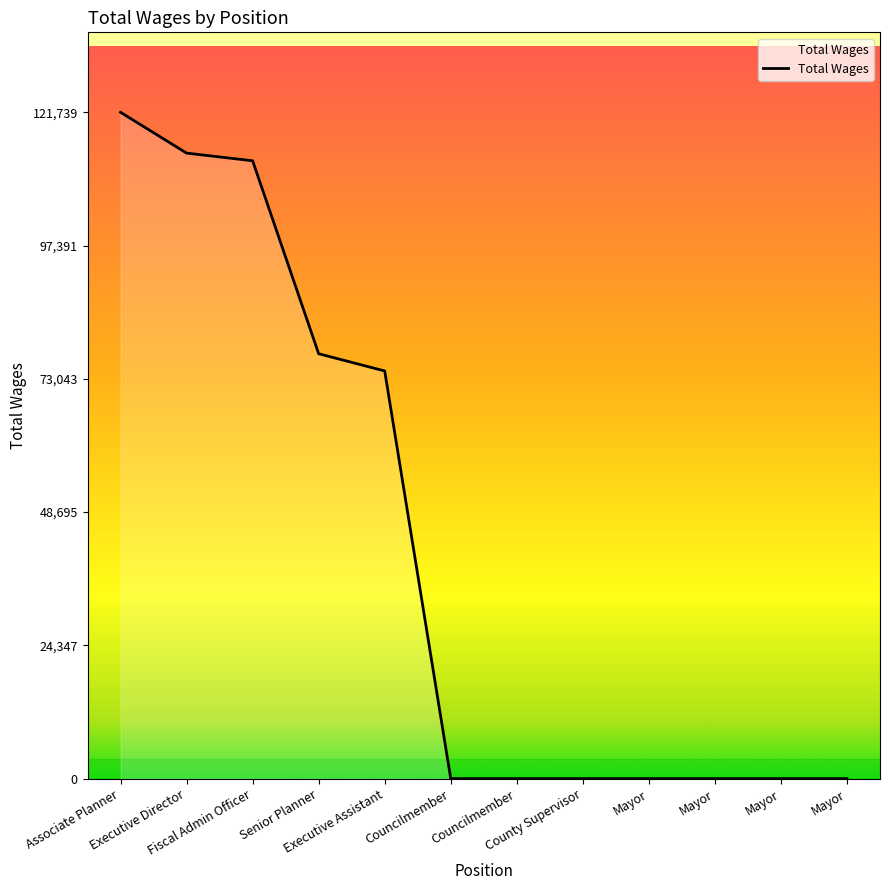

Does the chart display data point markers on the line(s)?

No